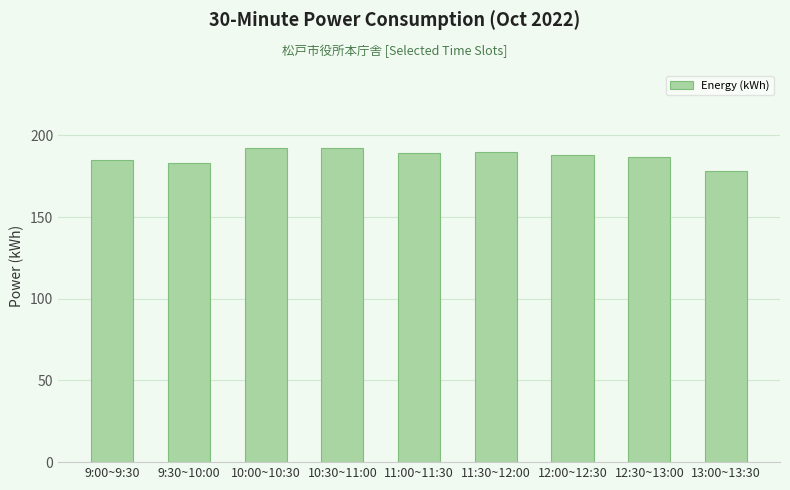

What is the average value?

187